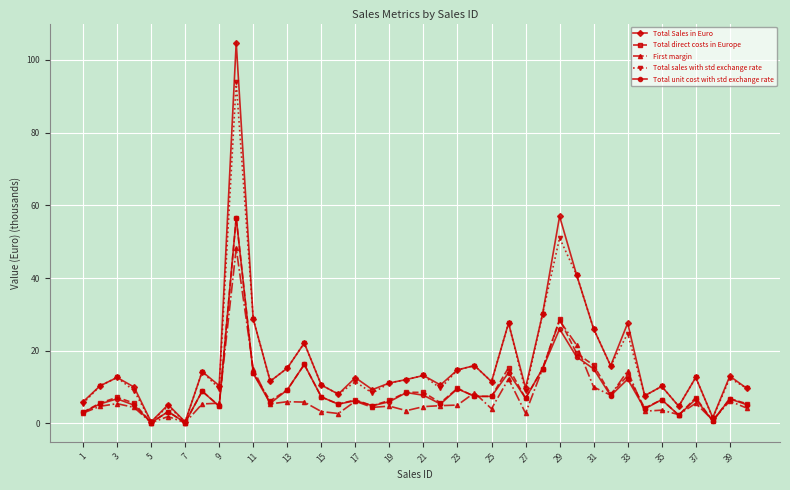

What is the value of the First margin point at the 3rd from the left?

5.5